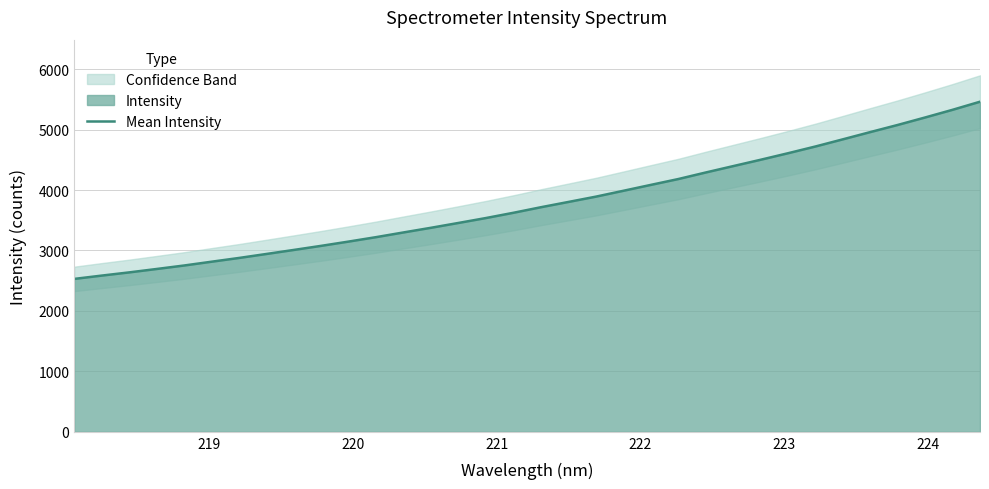

What is the highest value of the Mean Intensity series?

5460.8